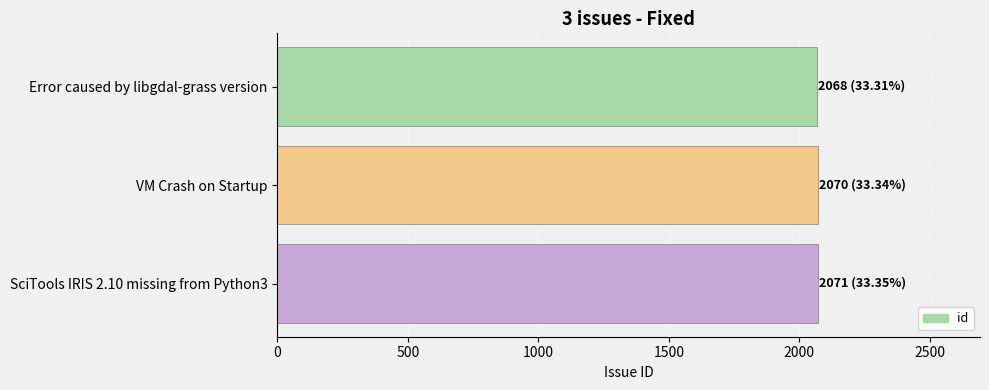

How many distinct data groups are displayed?

1